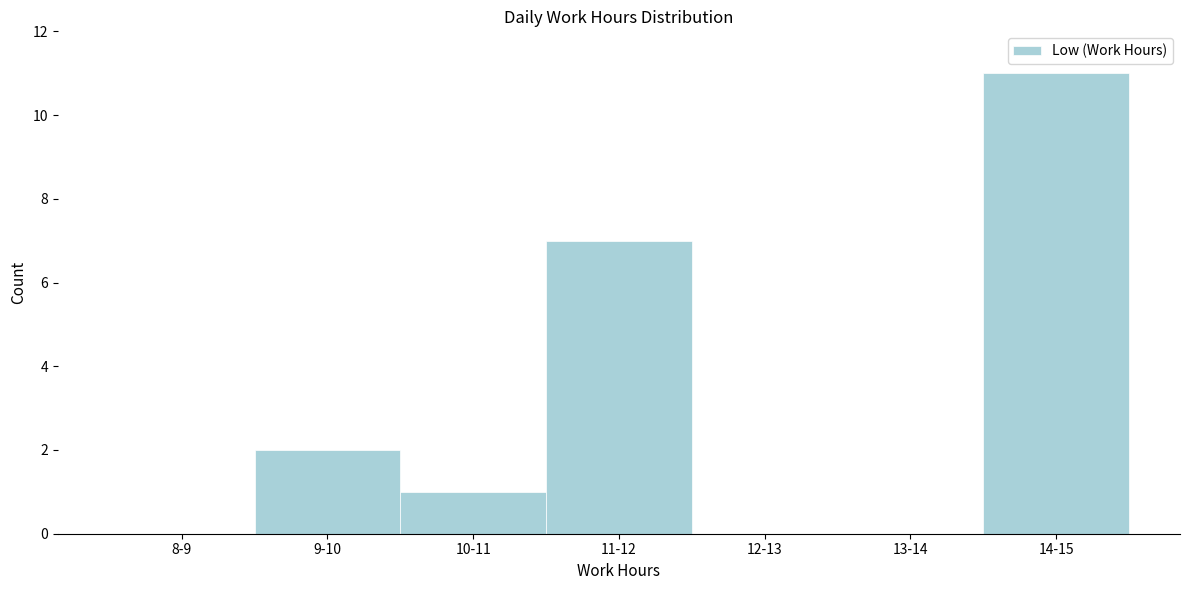

Reading right to left, extract all data points from this chart.

14-15=11	13-14=0	12-13=0	11-12=7	10-11=1	9-10=2	8-9=0